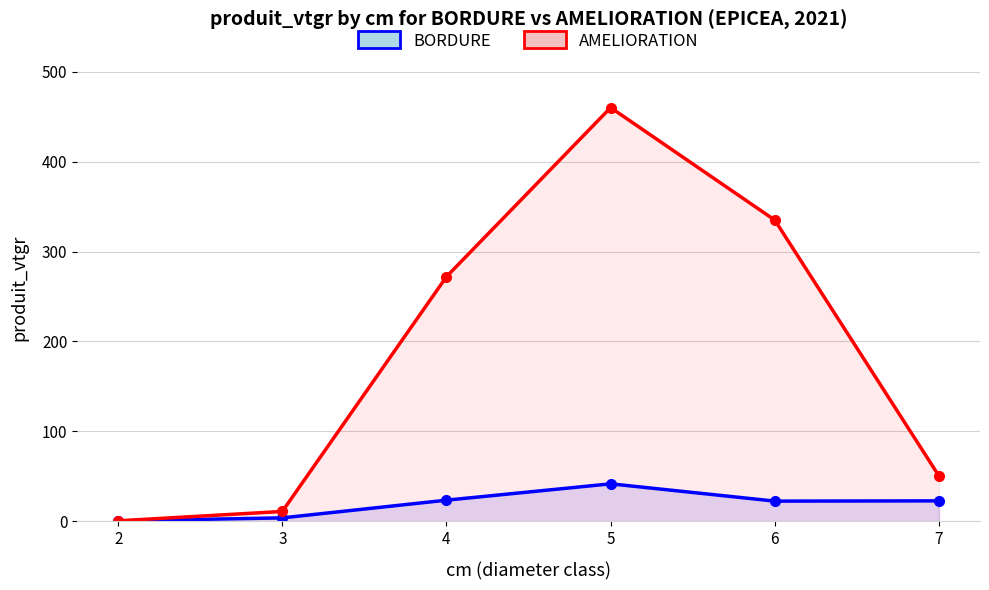

Which series has the largest total across all categories?

AMELIORATION